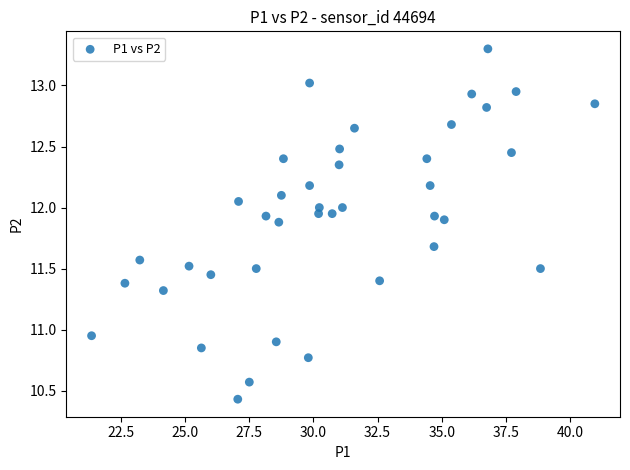

What is the range of Y values (max minus min)?

2.9